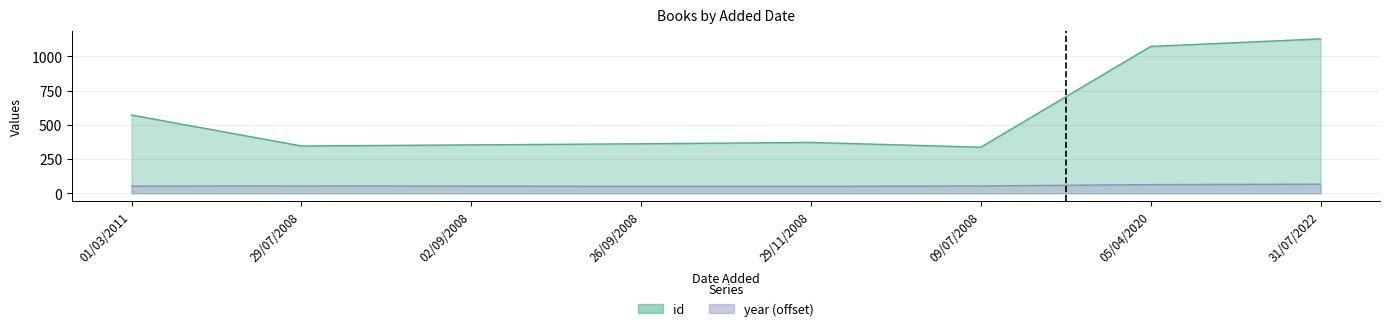

Is it true that id equals 371 at 29/11/2008?

True